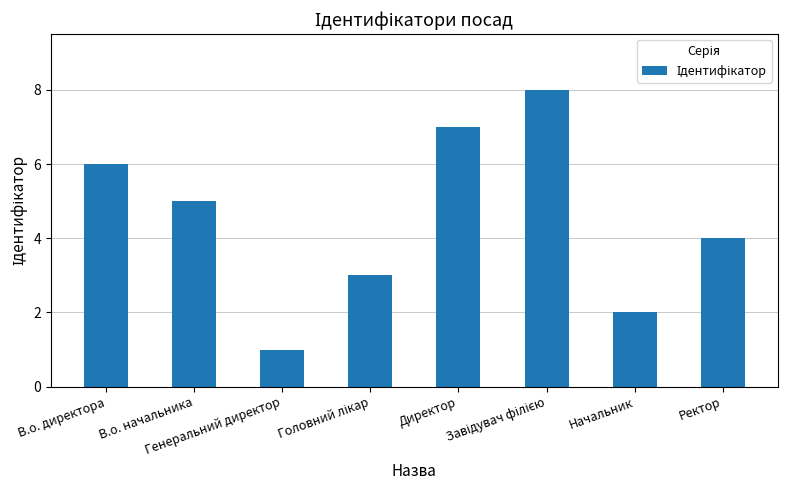

What is the difference between the second highest and second lowest values?

5